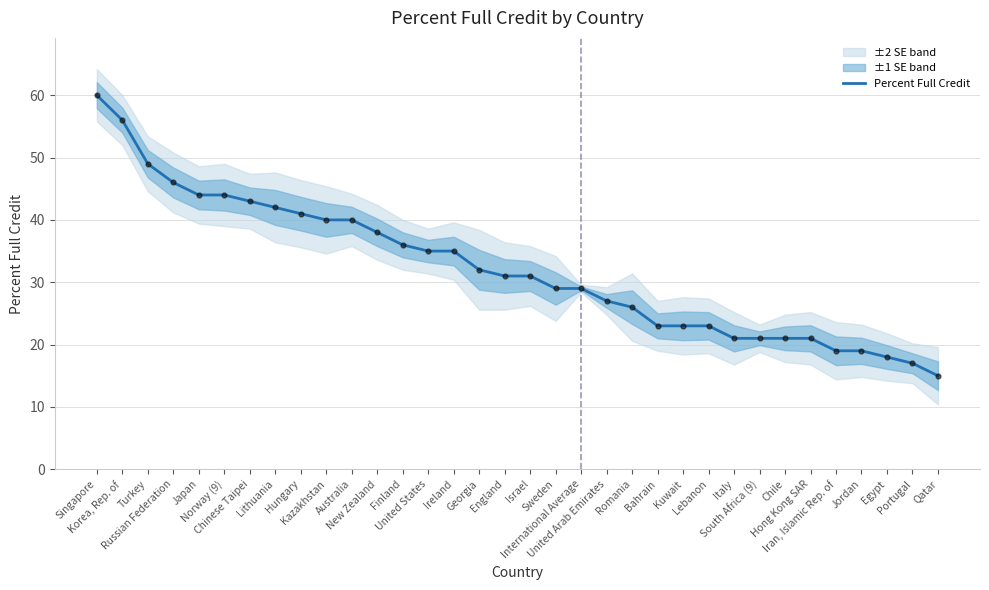

What is the ratio of the value at Kuwait to the value at United States?

0.7